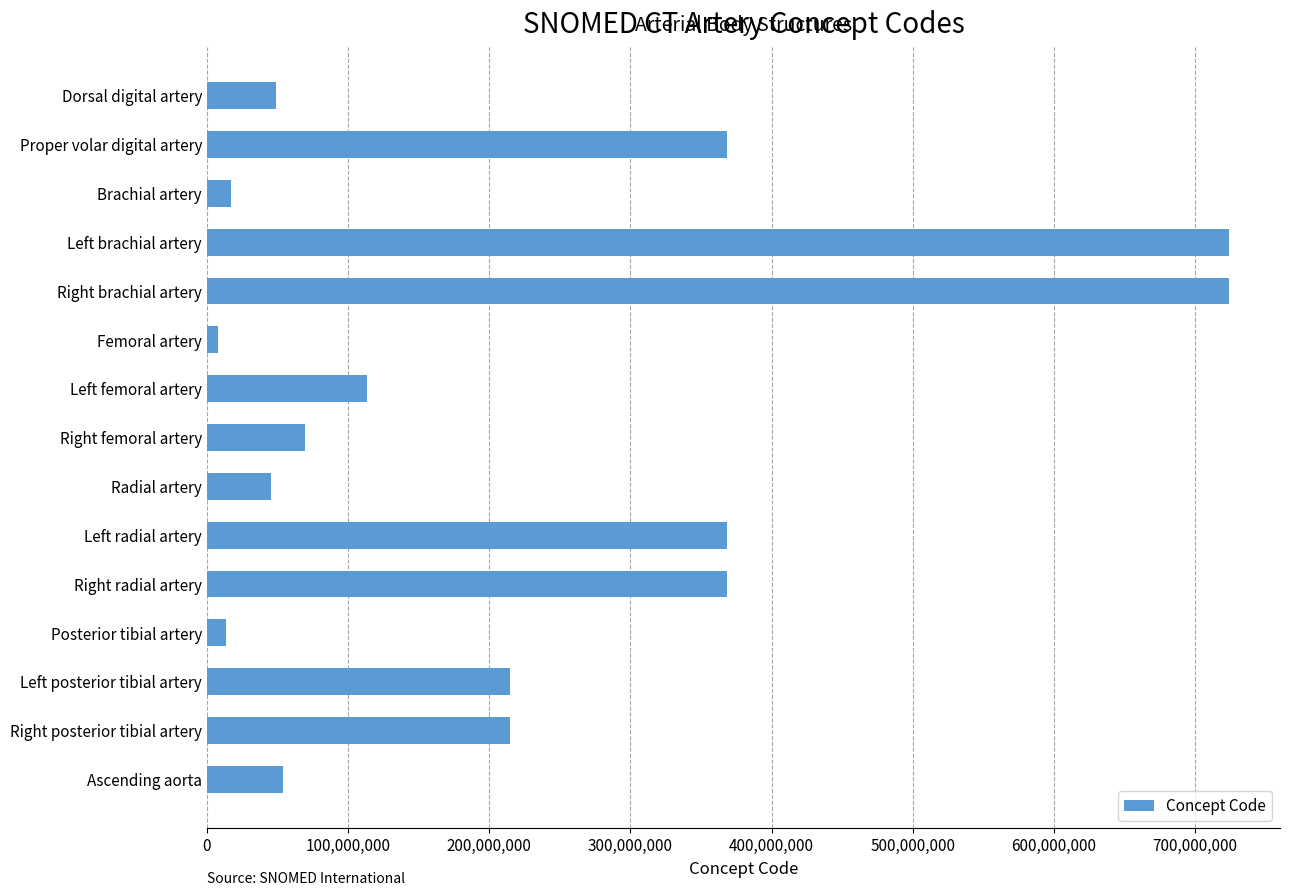

How many data points are less than 113270003?

7